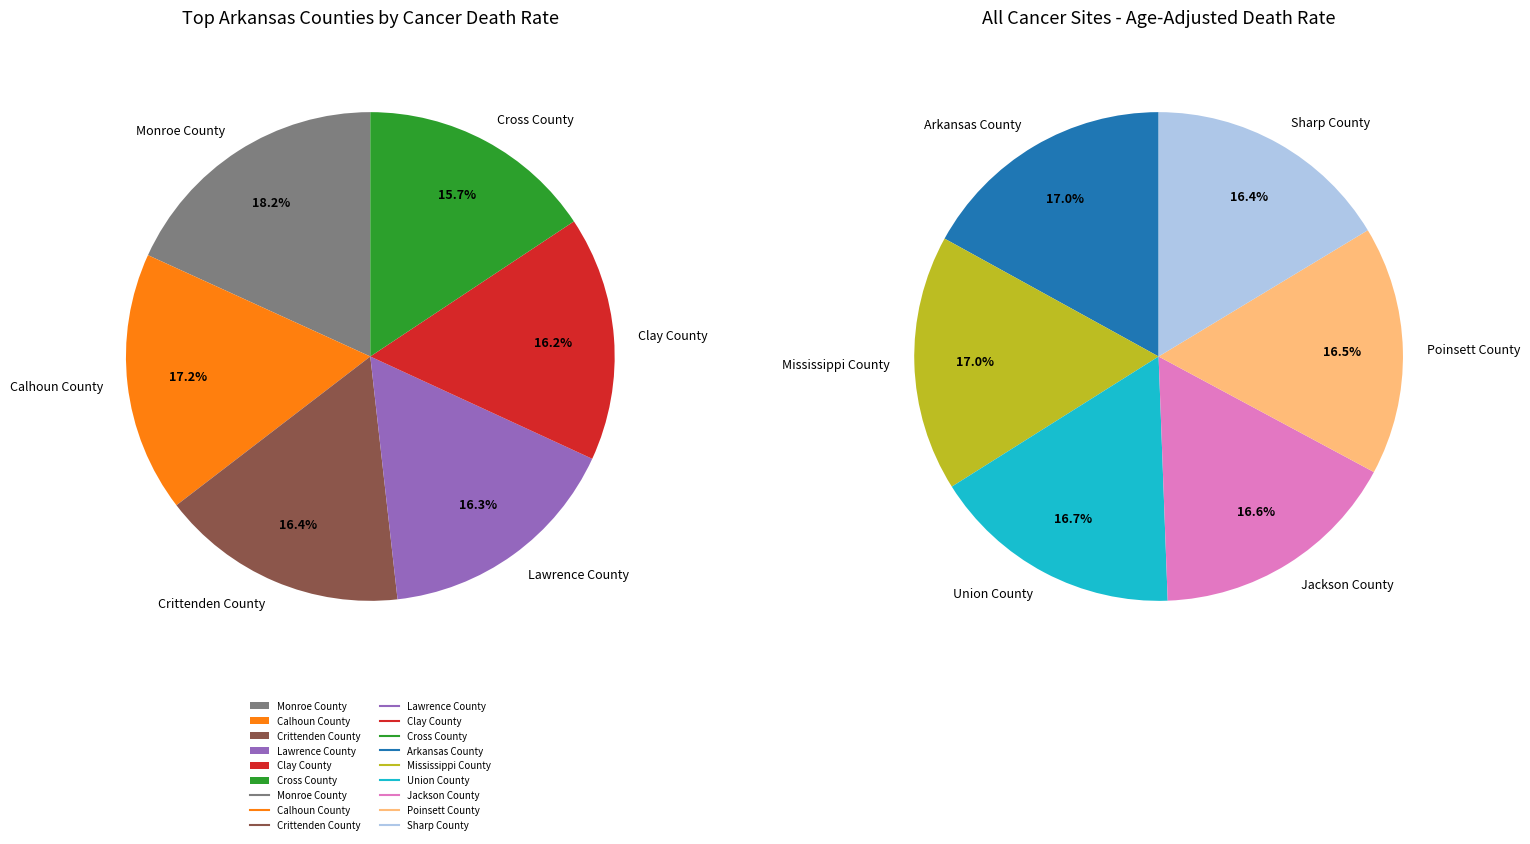

Is it true that Clay County is 1% of the pie?

False